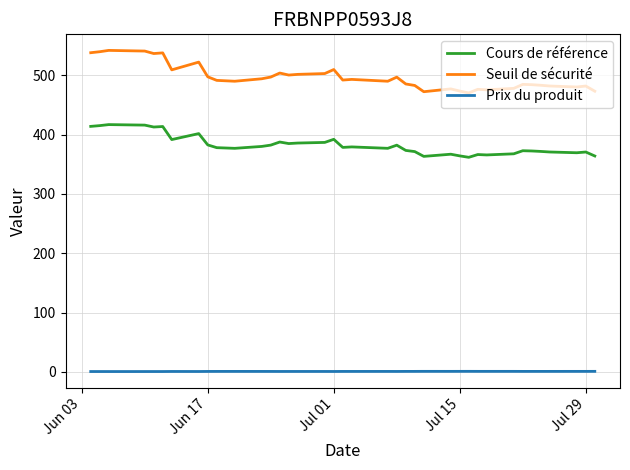

Which series has the widest spread of values?

Seuil de sécurité